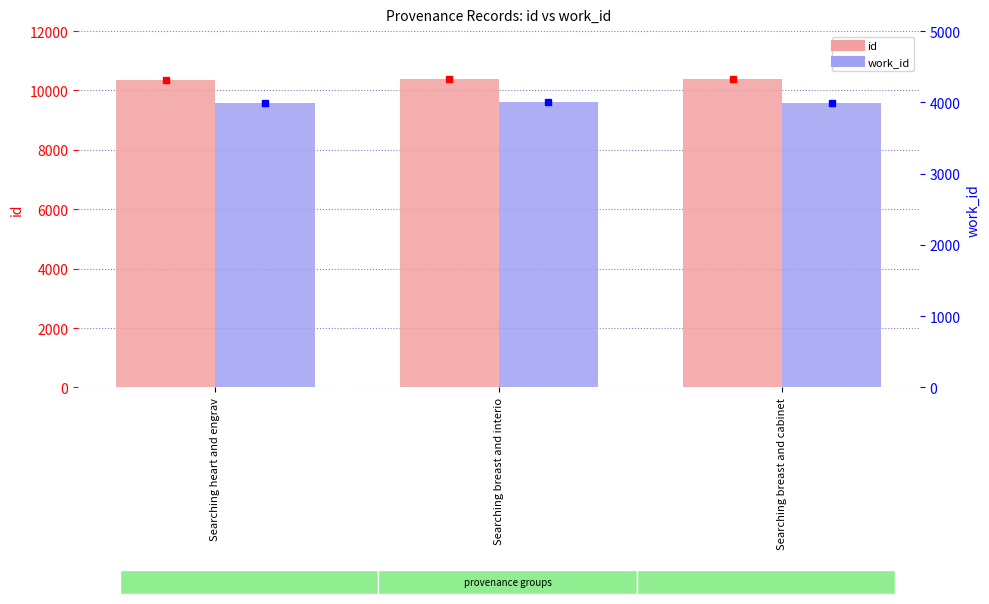

Which series has the largest total across all categories?

id